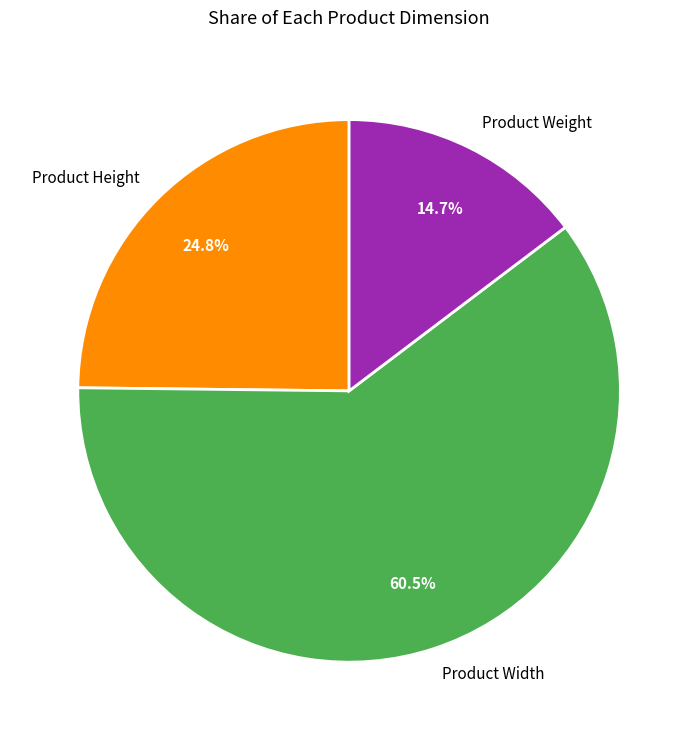

Is there a majority slice in this chart?

Yes